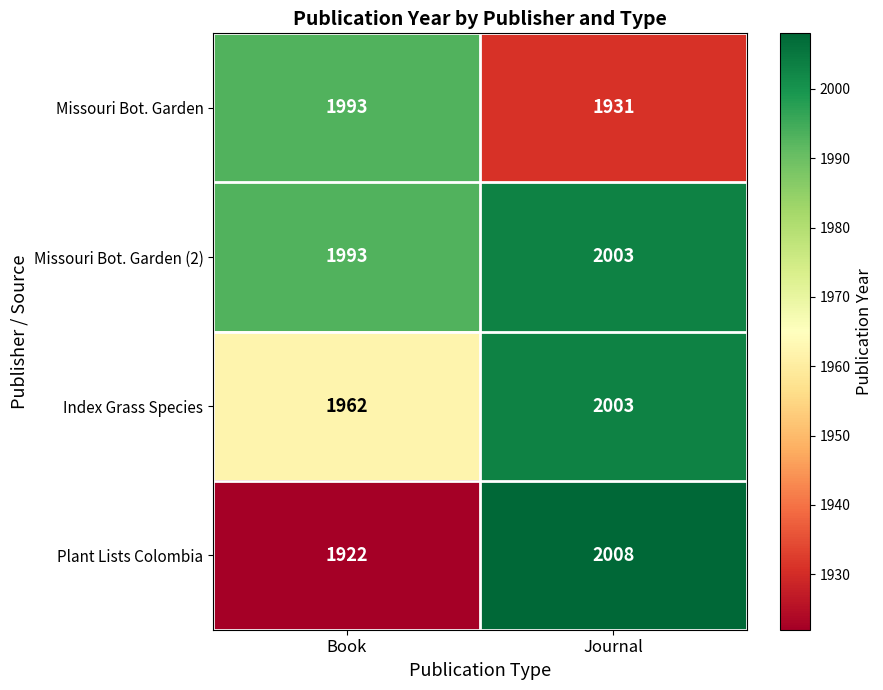

At how many categories does at least one series exceed 1996?

1